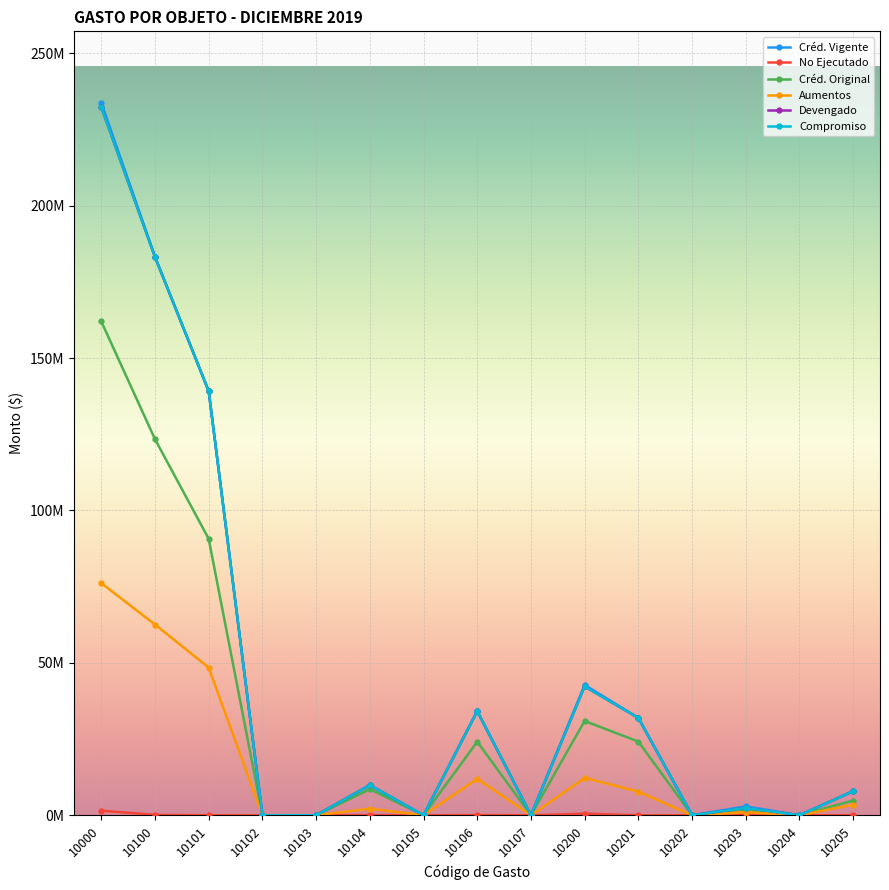

What is the value of the No Ejecutado point at the 1st from the left?

1501803.6